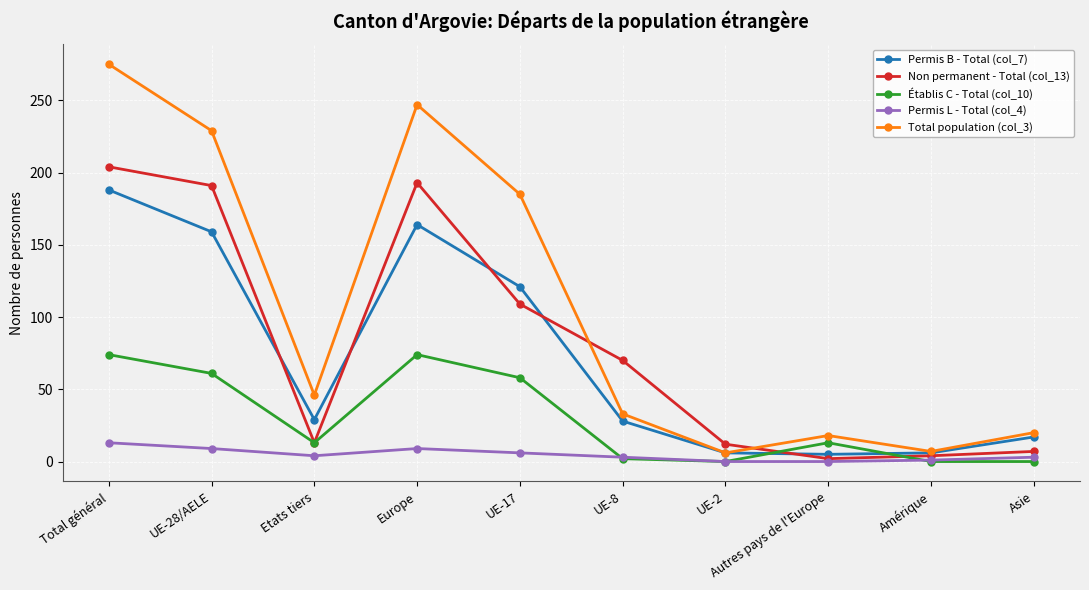

What is the maximum value shown in the chart?

275